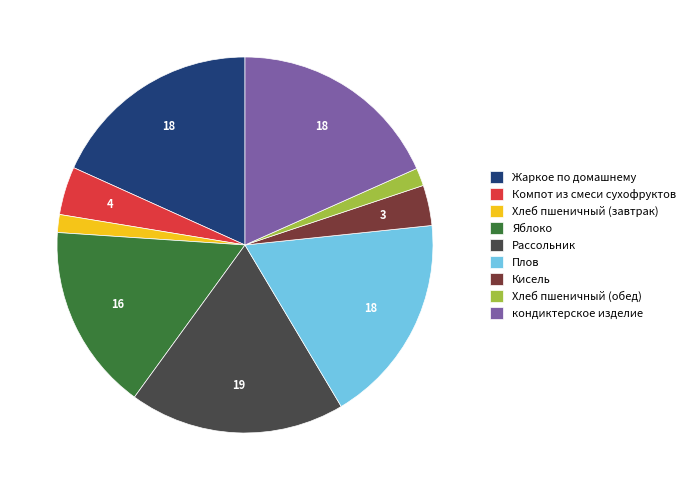

How many slices are in this pie chart?

9